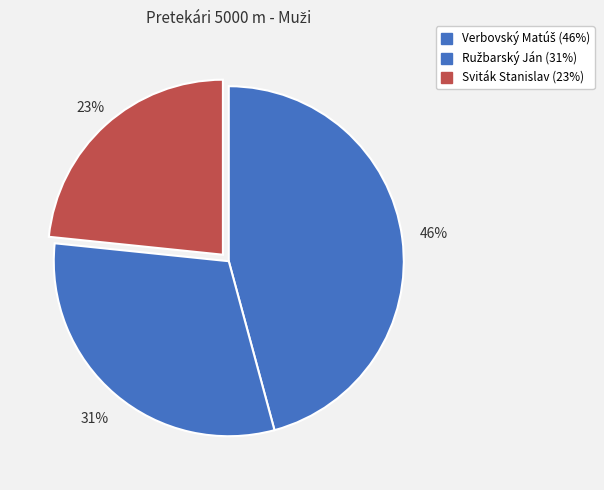

What is the total percentage of Verbovský Matúš and Ružbarský Ján?

76.6%